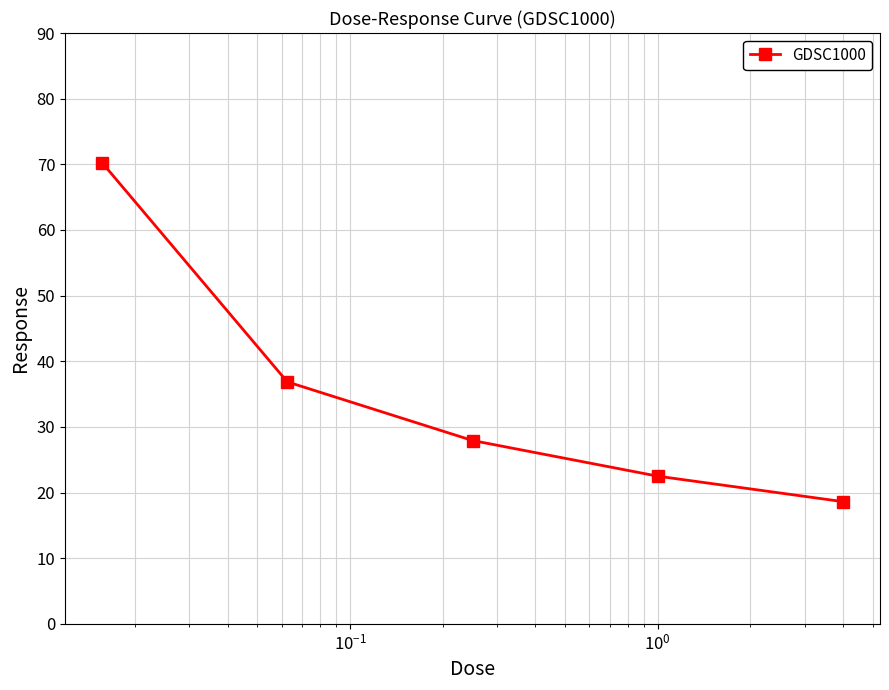

What is the minimum value shown in the chart?

18.6